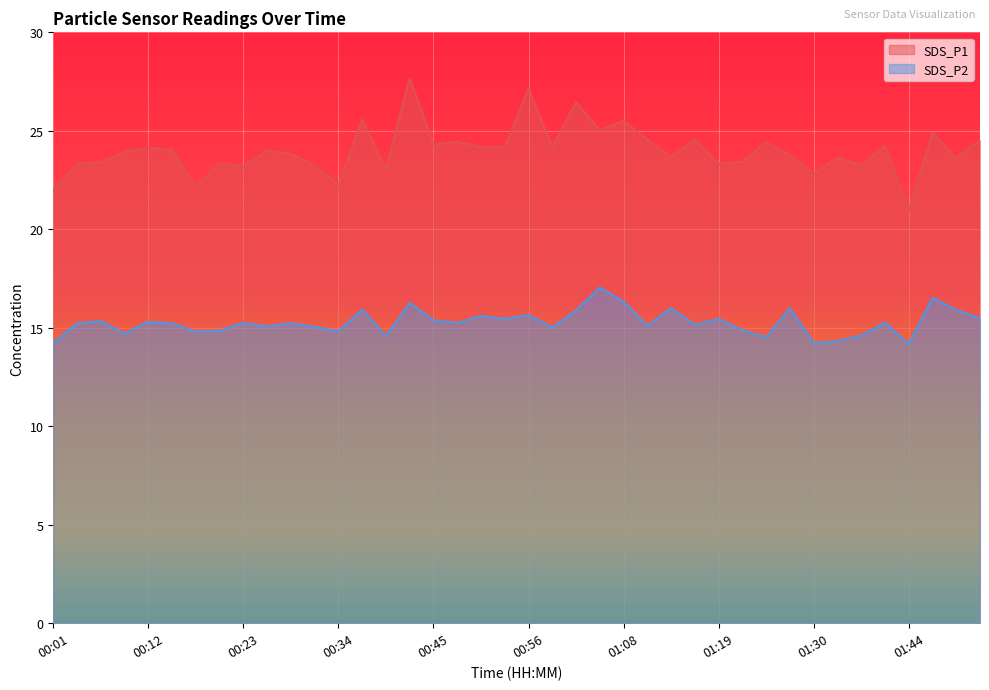

Which series has the largest total across all categories?

SDS_P1